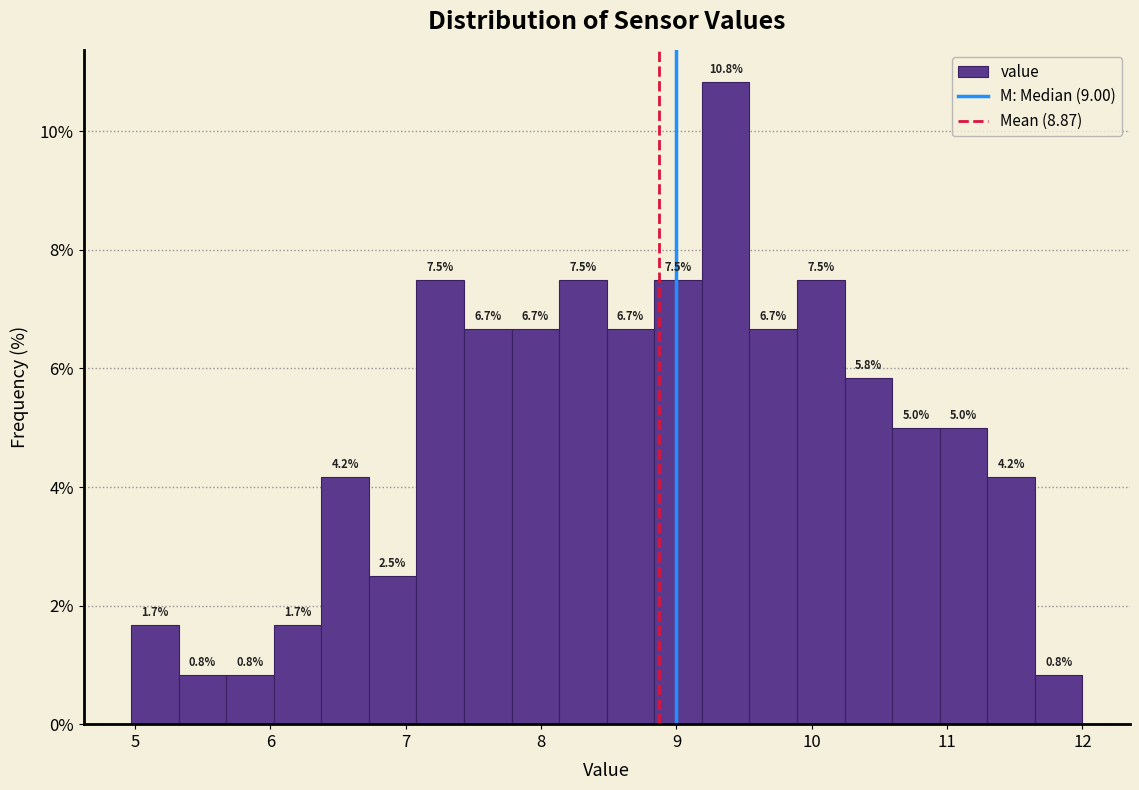

Around what value on the x-axis is the tallest bar? Give the approximate position of its centre, as read against the axis.

9.4